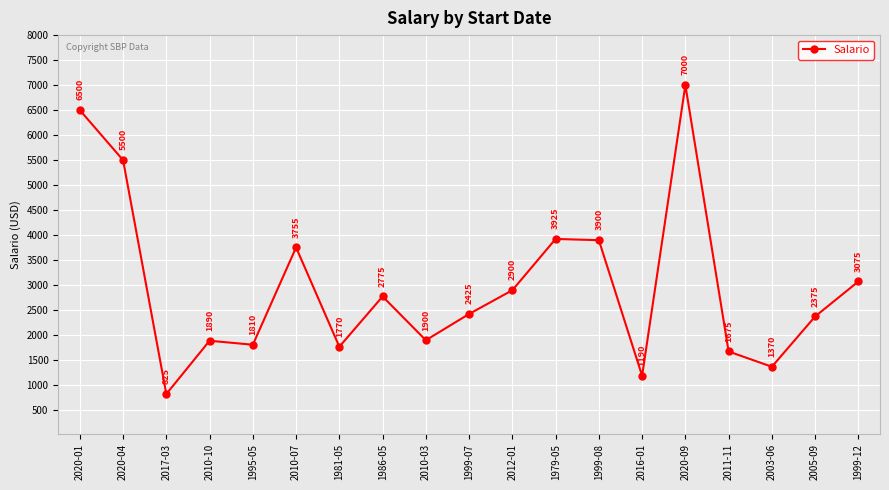

Which category has the highest value across all series?

2020-09